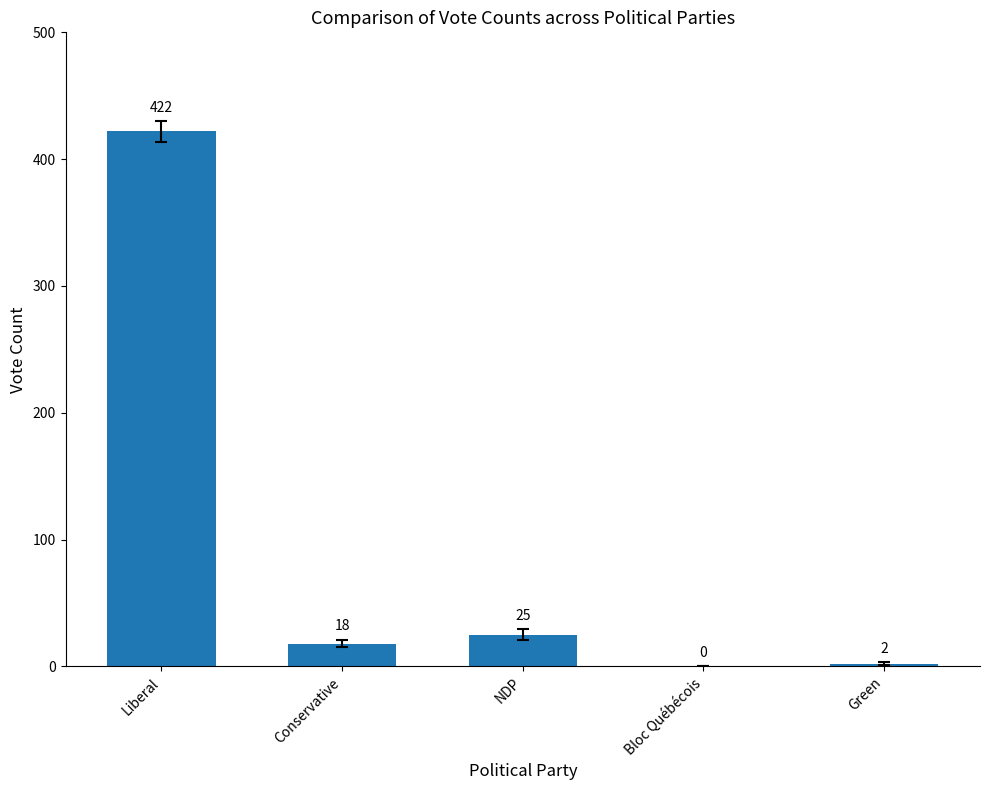

Where is the data nearest to the value 211?

NDP